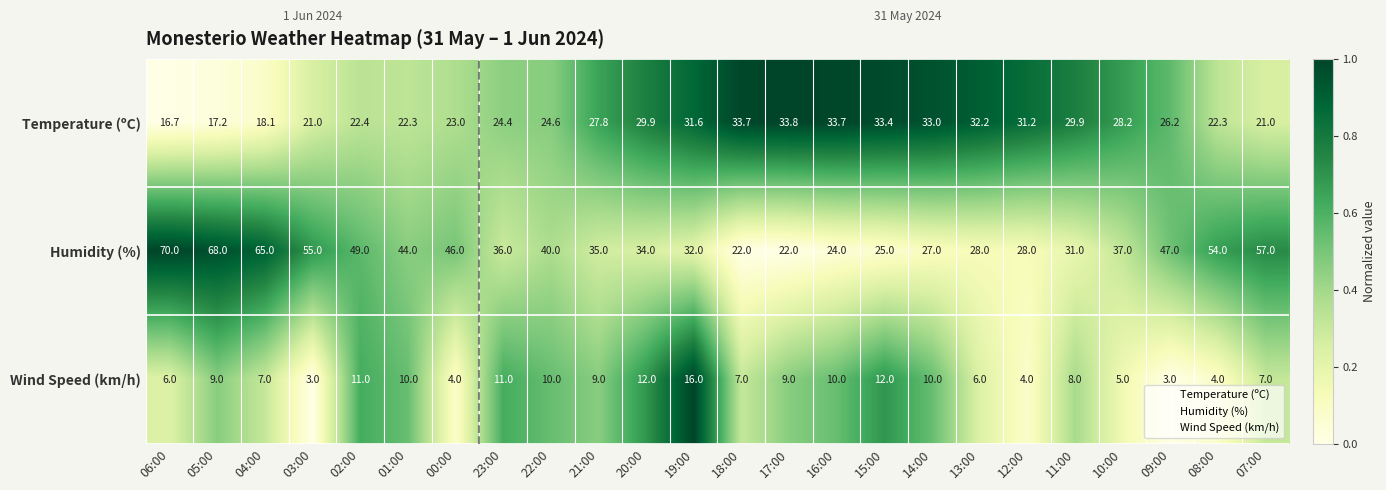

Which category has the highest value across all series?

06:00